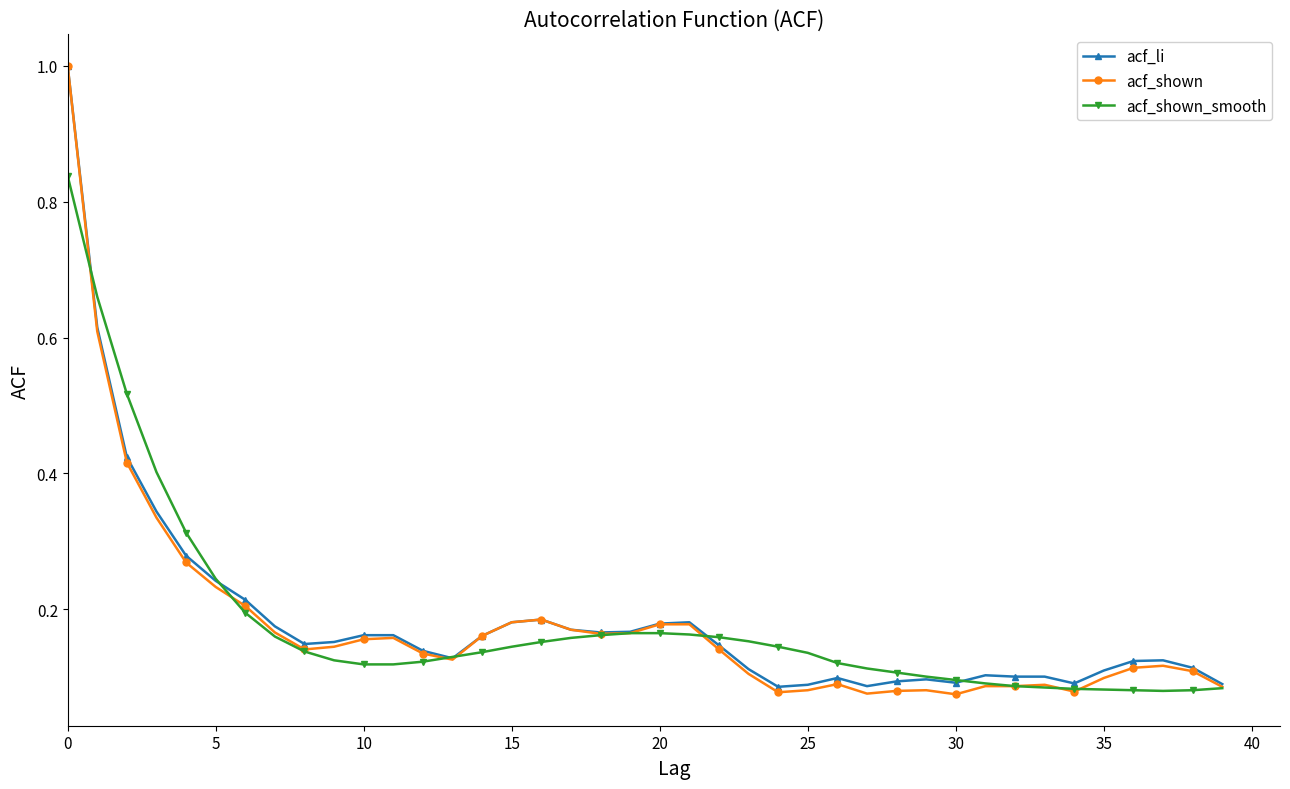

Which series has the largest range (max minus min)?

acf_shown